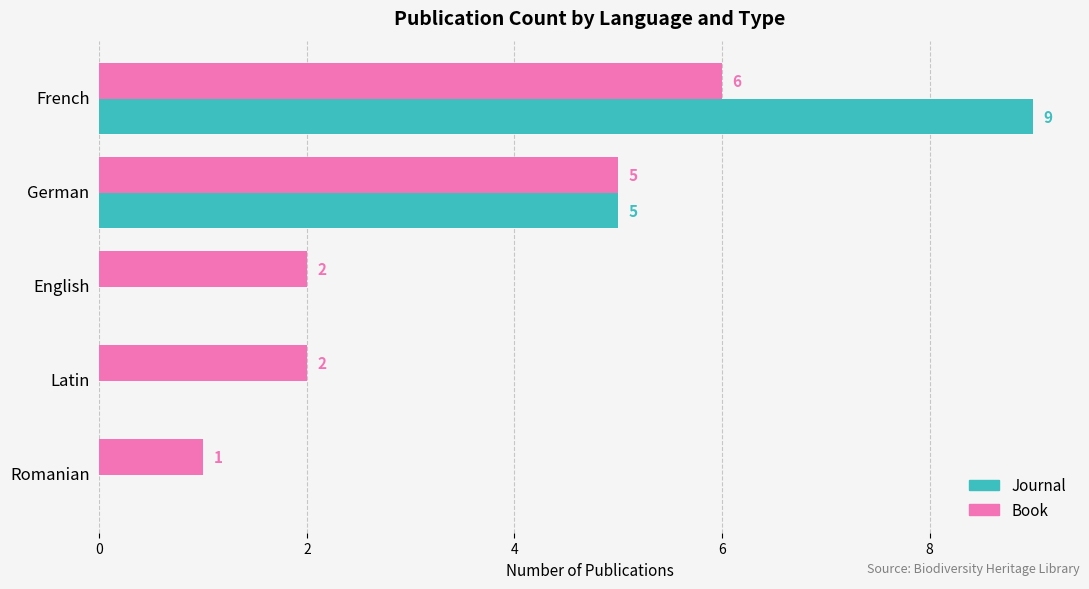

What is the sum of all Journal values?

14